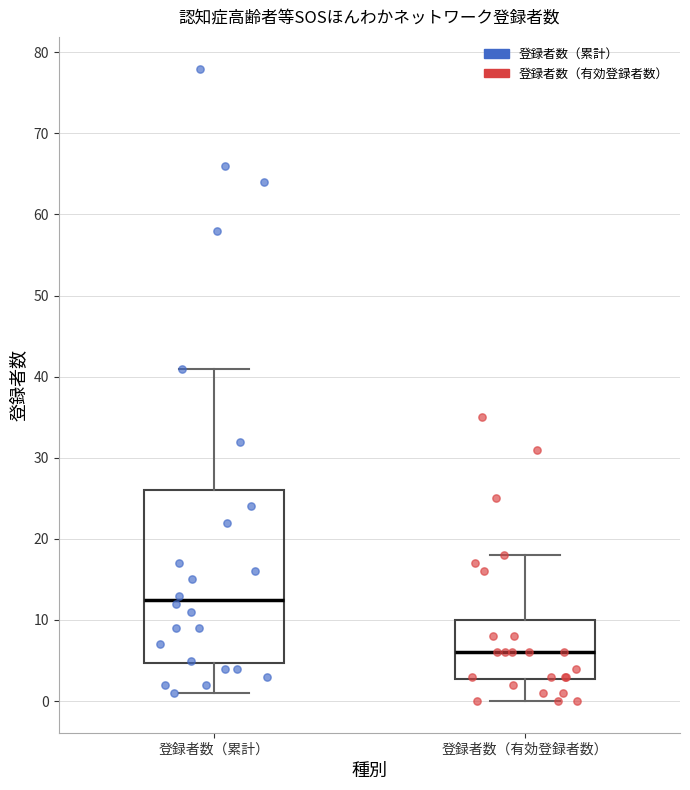

Comparing the boxes themselves (not the whiskers), which one is the tallest?

登録者数（累計）